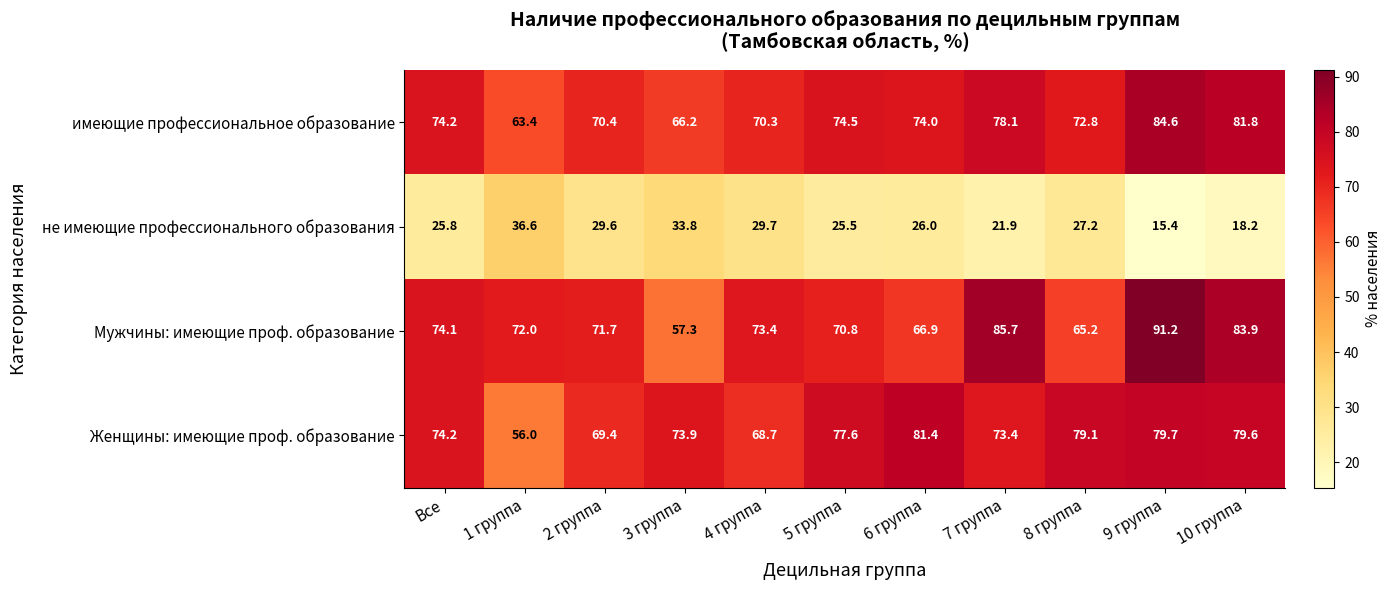

How many distinct data groups are displayed?

4